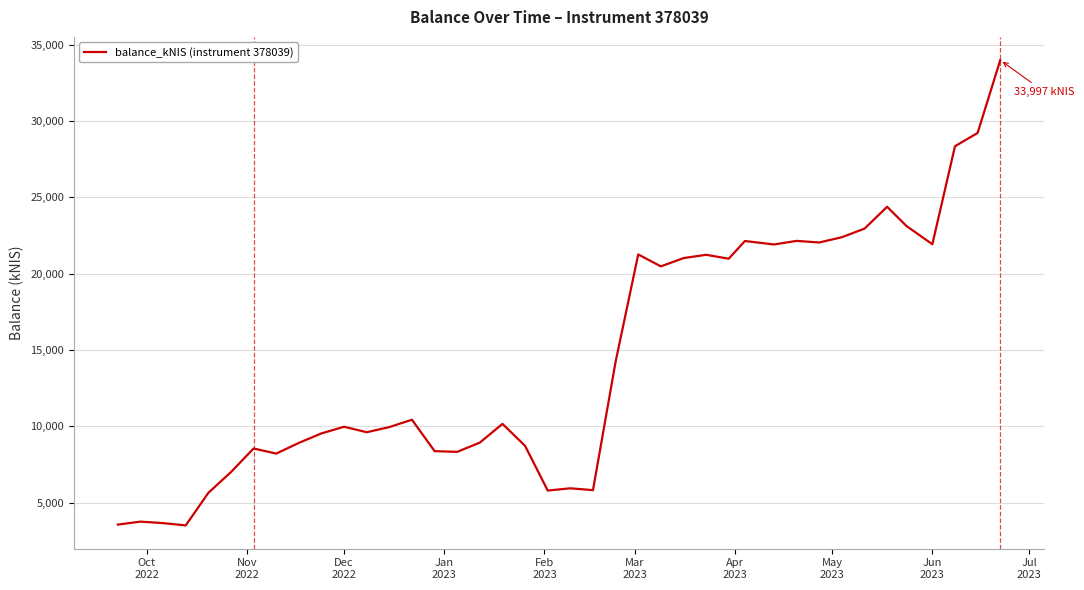

What is the difference between the maximum and minimum values?

30486.9